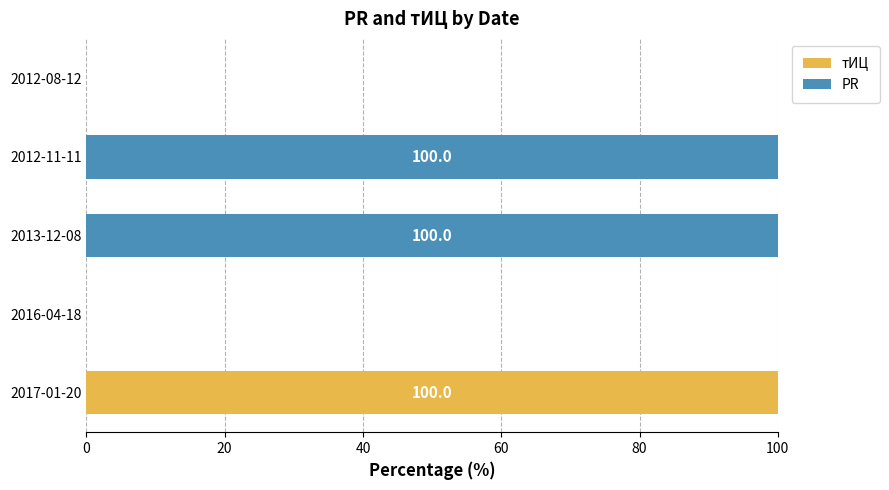

At which label does тИЦ reach its peak?

2017-01-20